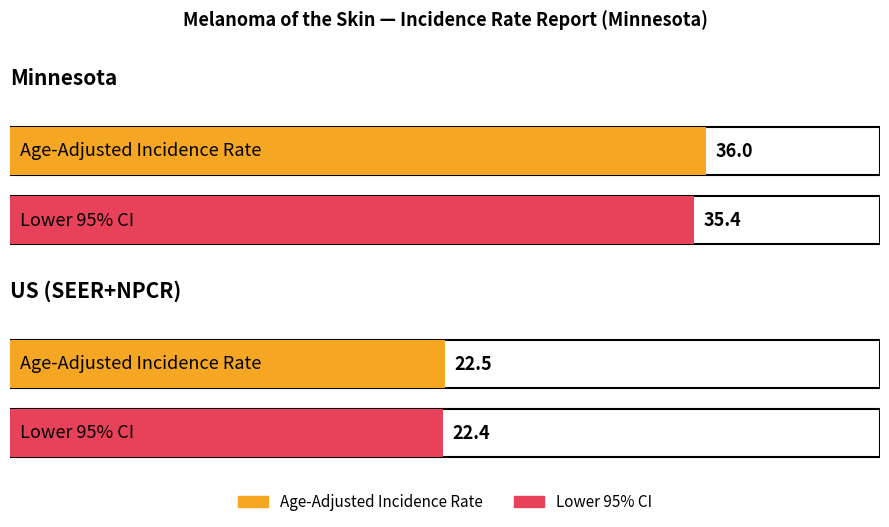

What is the spread (max minus min) of values at US (SEER+NPCR)?

0.1